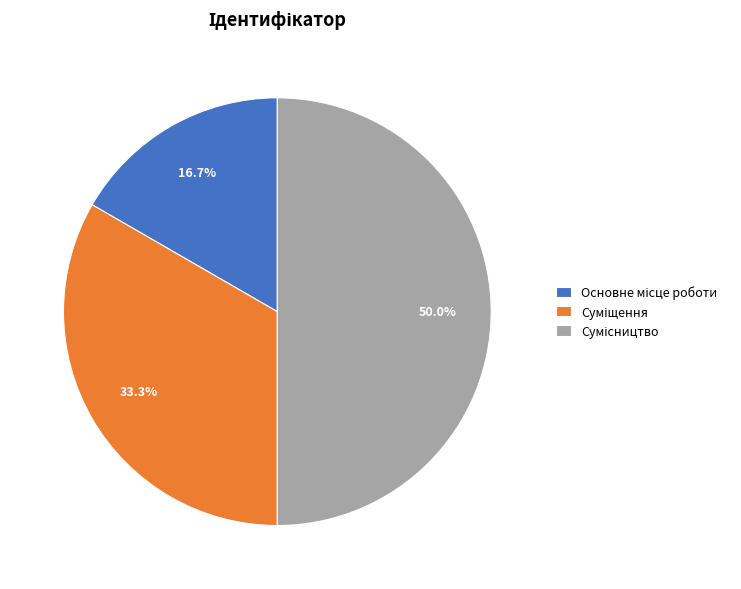

What is the largest slice in the pie chart?

Сумісництво